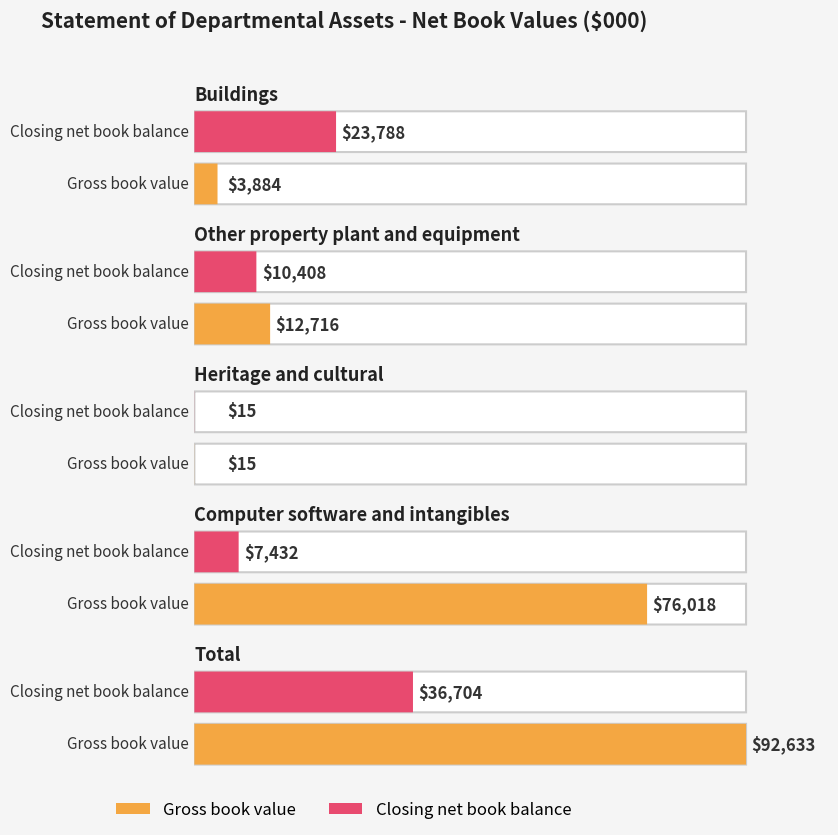

How many data points does each series have?

5